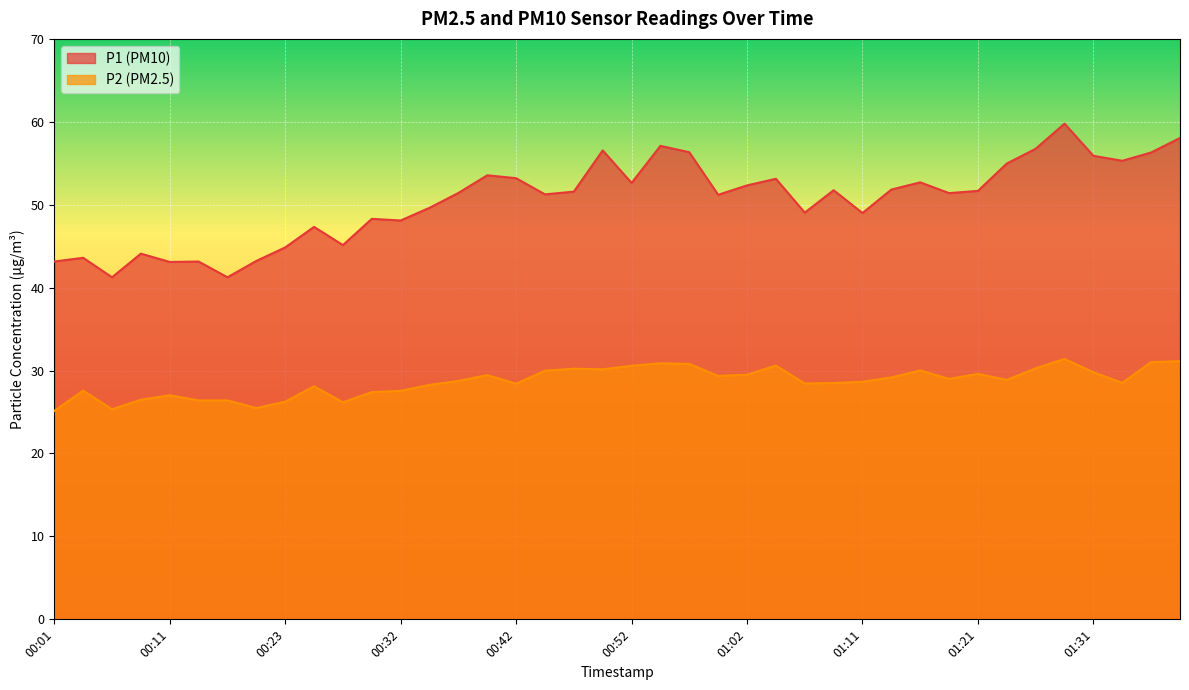

At which label does P1 first exceed 51?

00:37